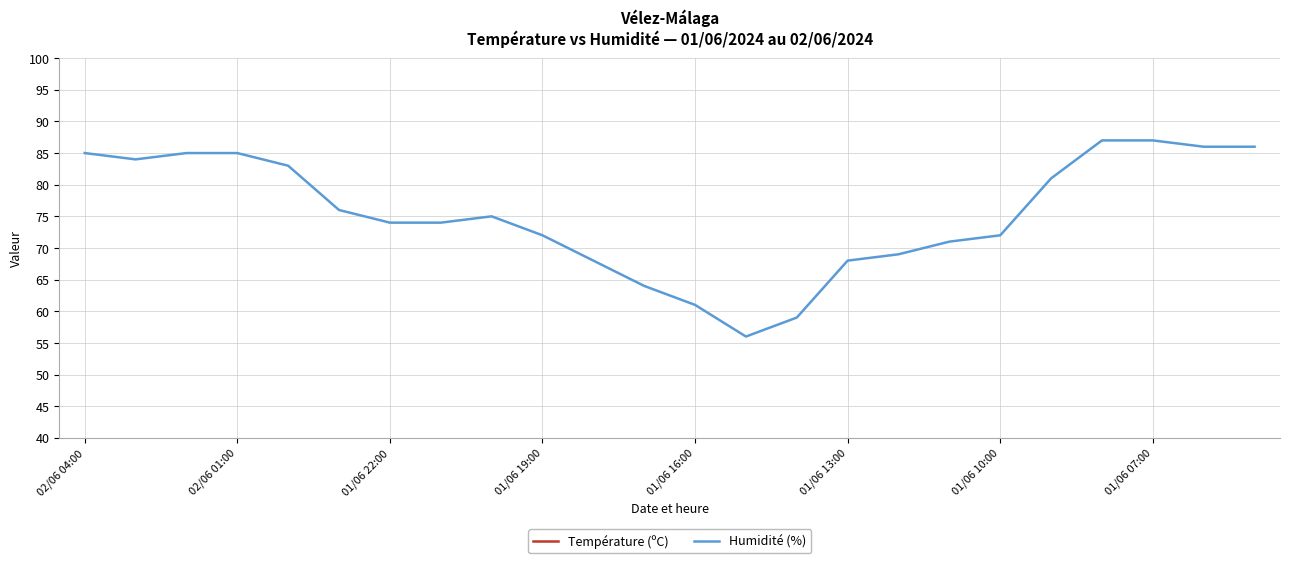

True or false: Humidité (%) has a value of 74 at 01/06 22:00.

True